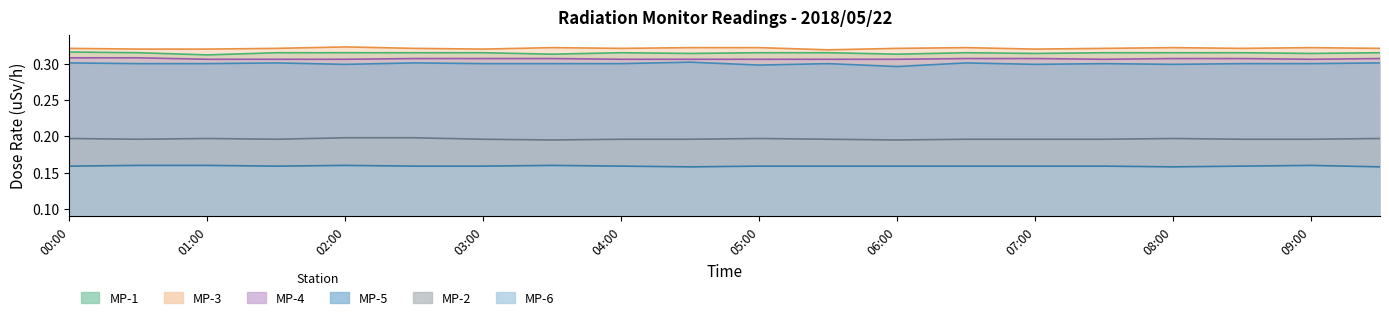

What is the label of the 4th point from the right?

08:00